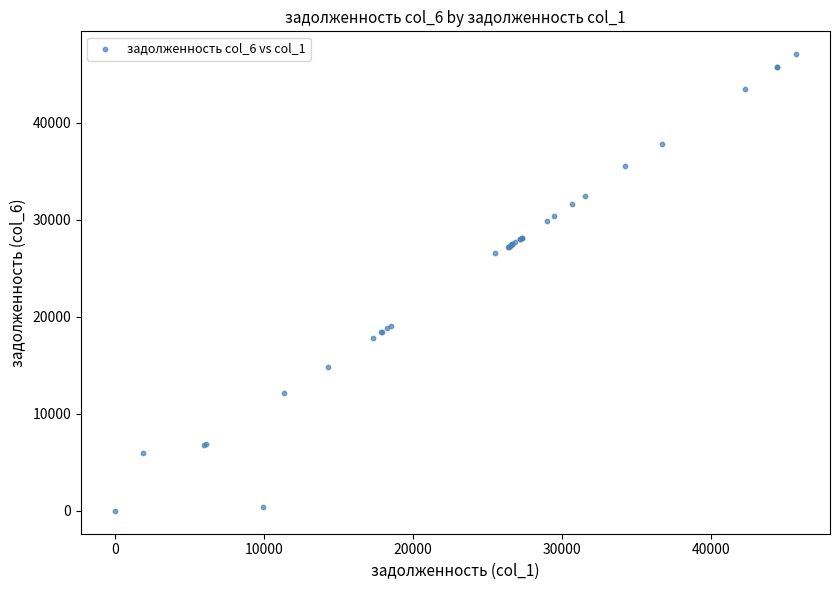

What Y value in the scatter plot is closest to 23533?

26540.0